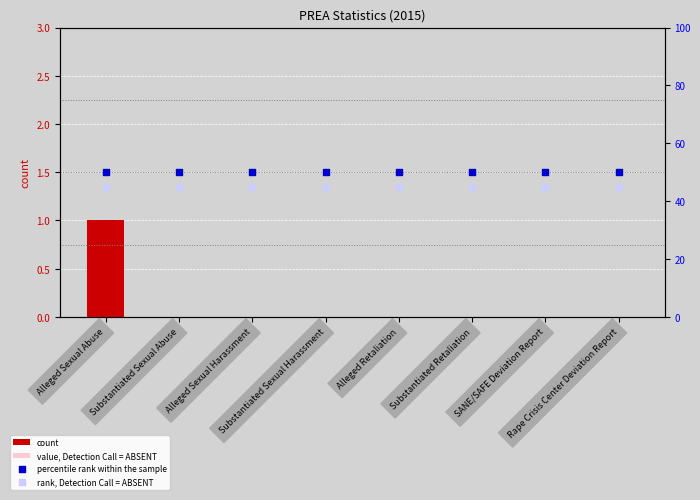

What is the total value across all series at Substantiated Sexual Harassment?

95